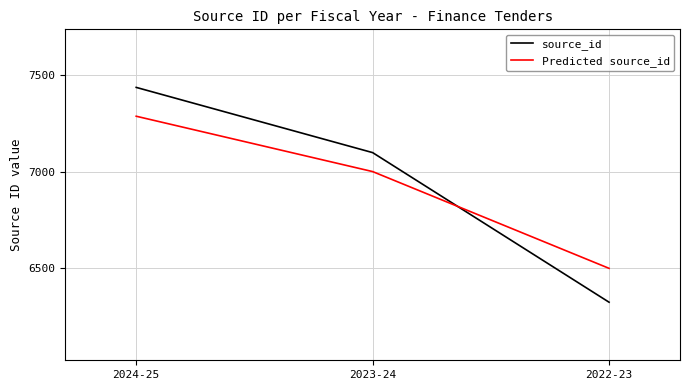

True or false: source_id has a value of 12482 at 2023-24.

False